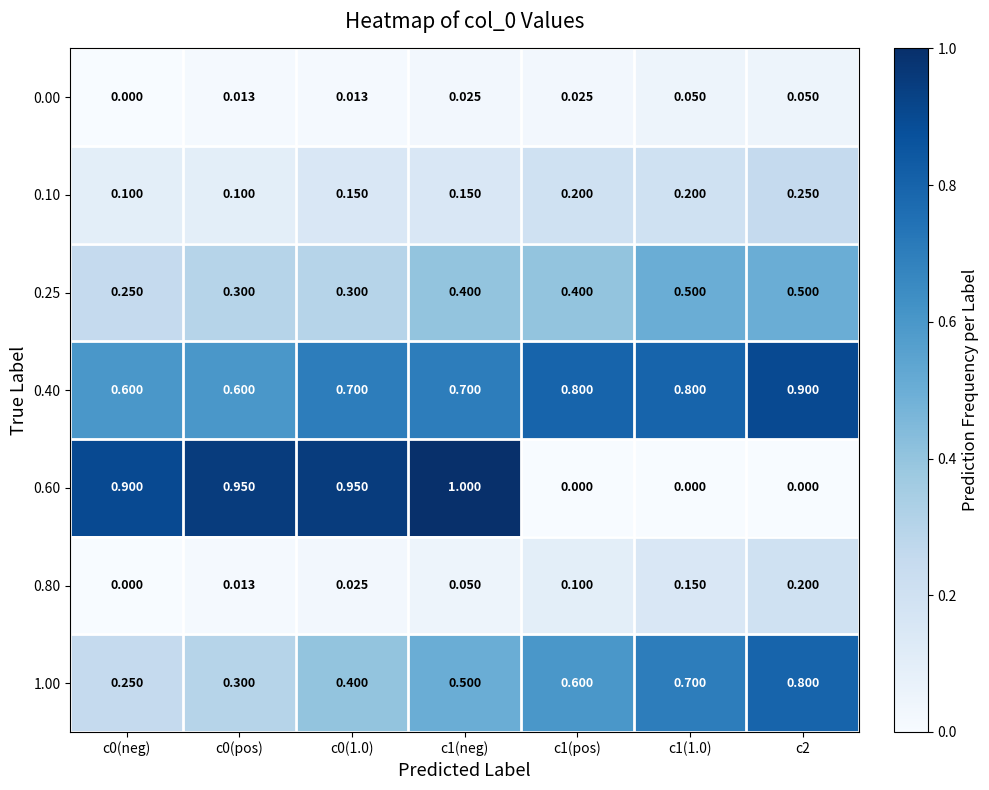

Is the value of 0.00 at c1(1.0) greater than the value of 0.10 at c0(pos)?

No